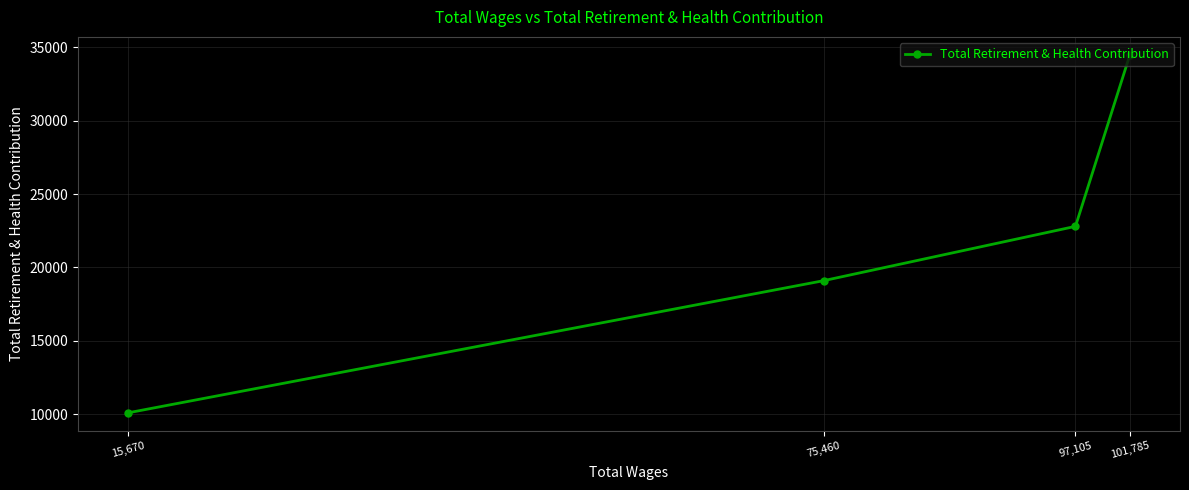

What is the difference between the values at 101,785 and 75,460?

15381